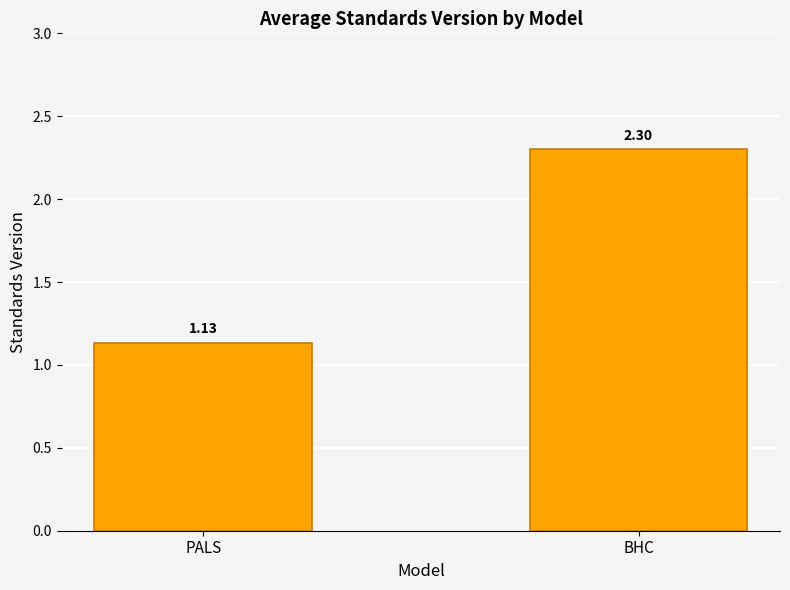

At which category does the chart reach its minimum across all series?

PALS